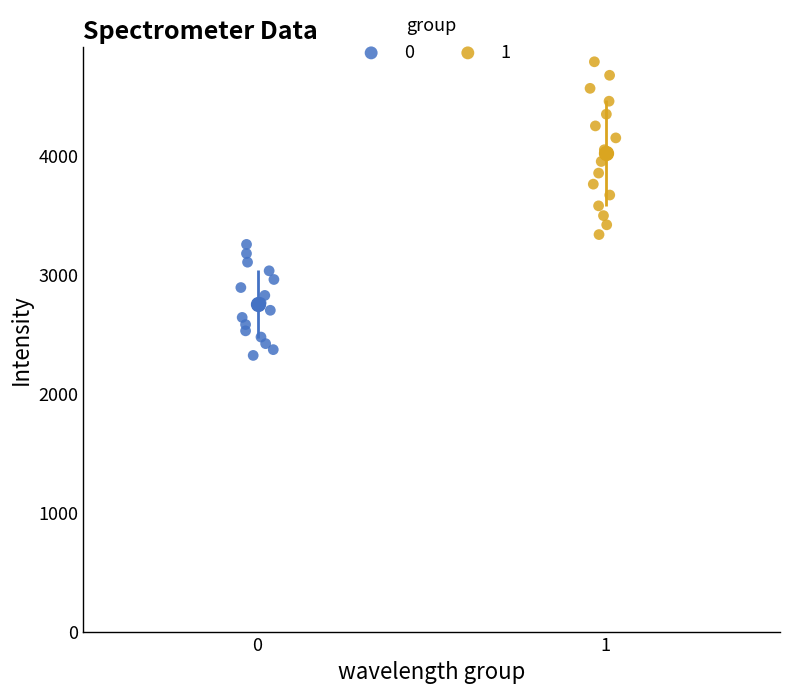

What are all the series names shown in the legend?

0, 1